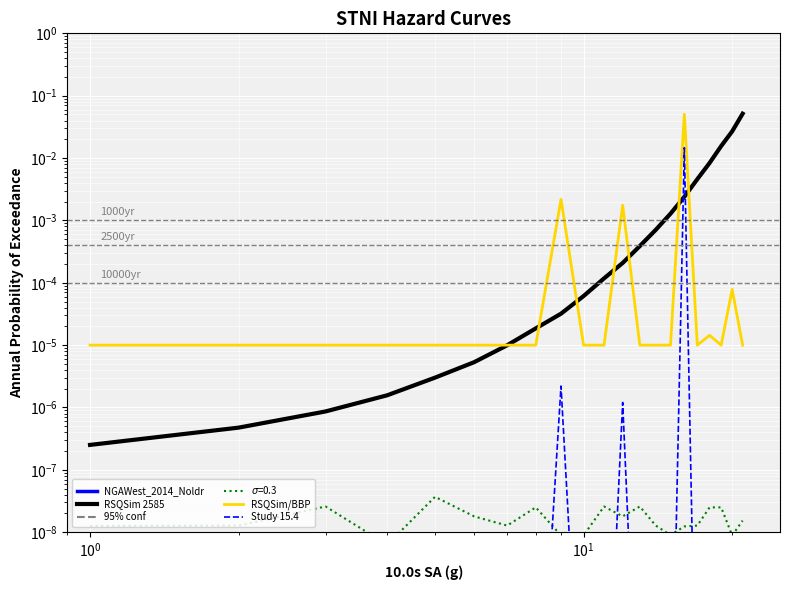

Which series has the widest spread of values?

RSQSim 2585